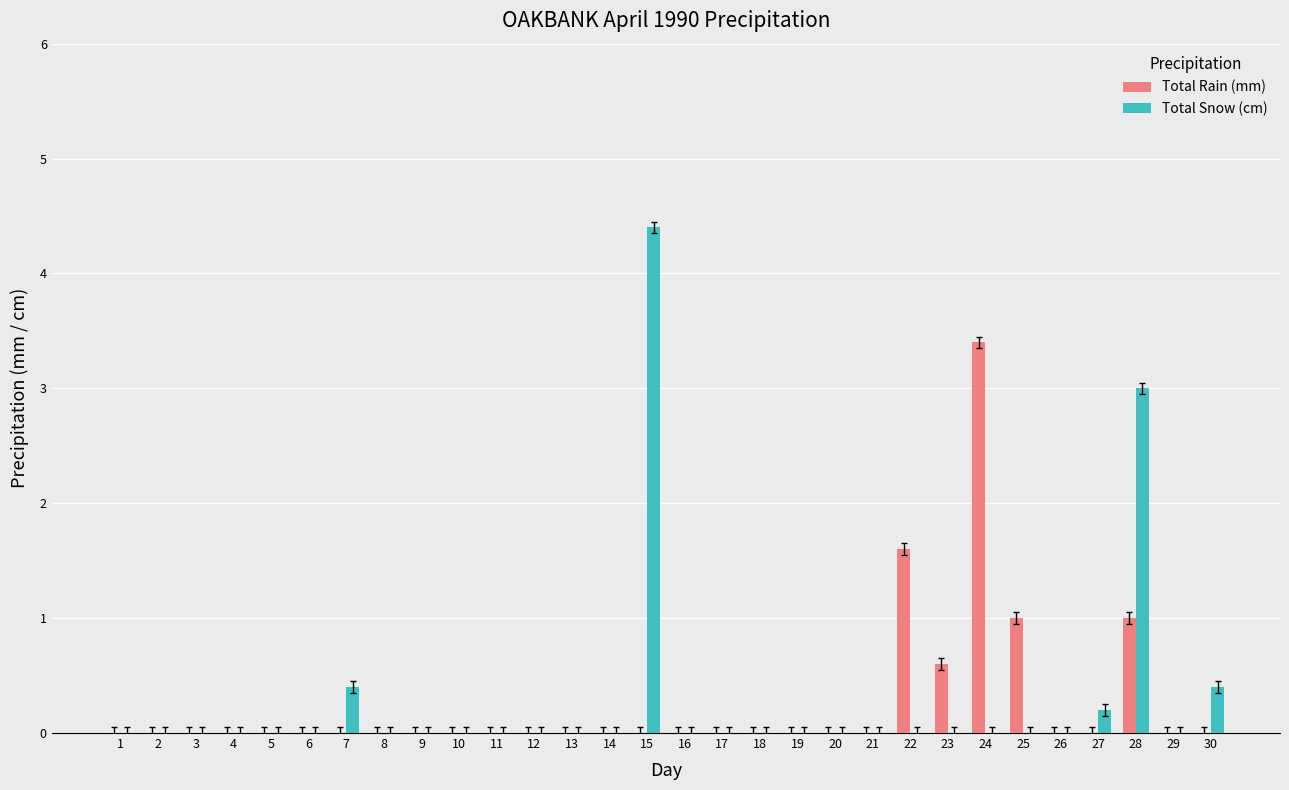

The Total Snow (cm) series shows 0.0 at 24. True or false?

True